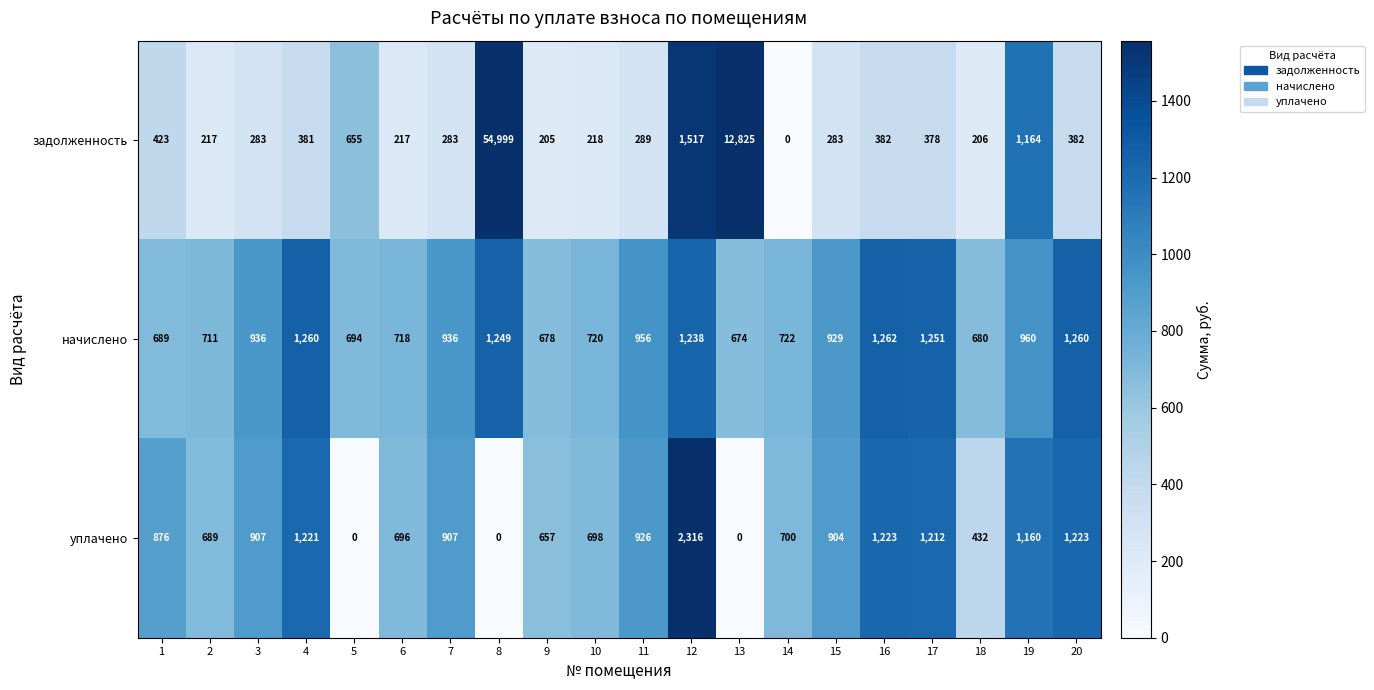

Rank the series by their maximum value, from highest to lowest.

задолженность, уплачено, начислено